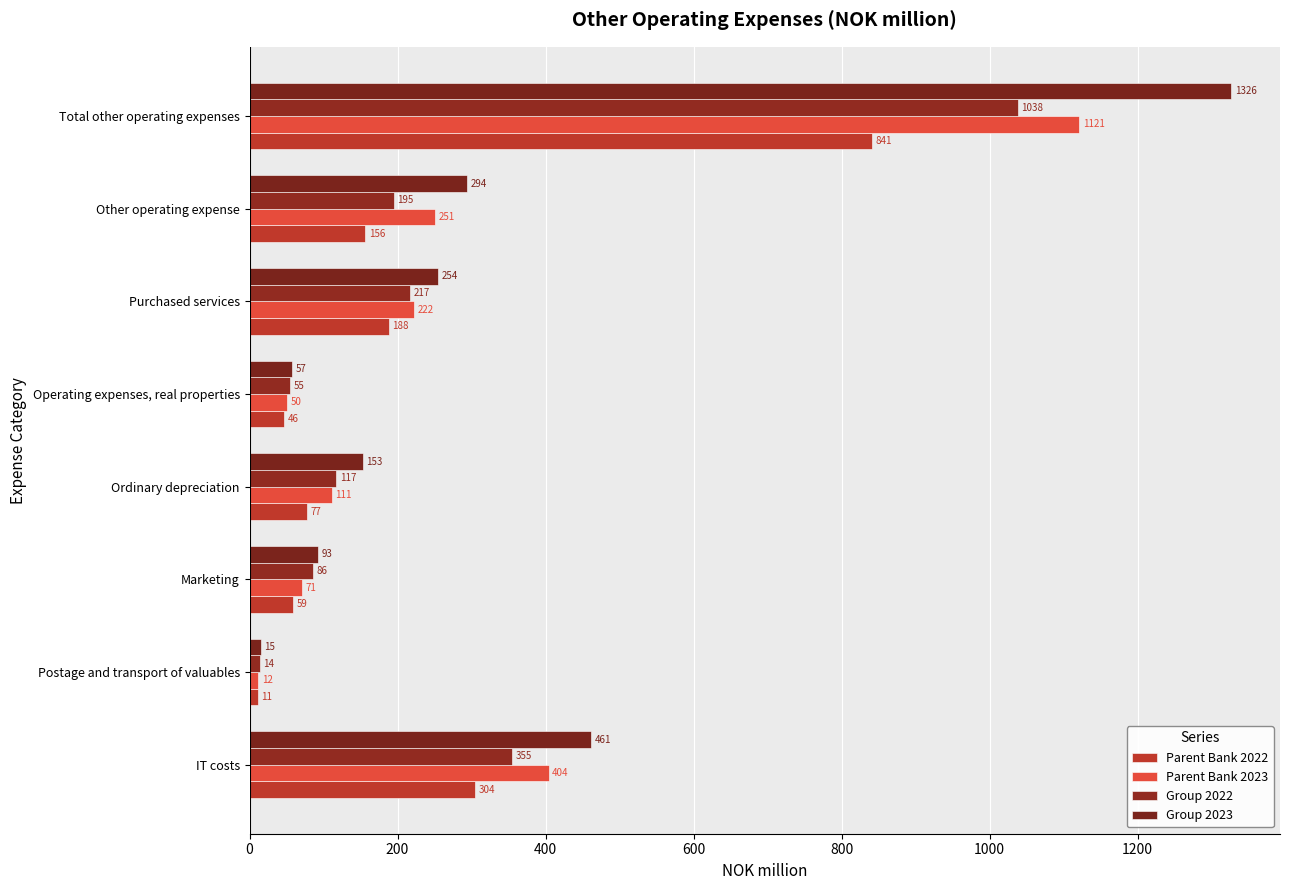

Which series has the largest total across all categories?

Group 2023